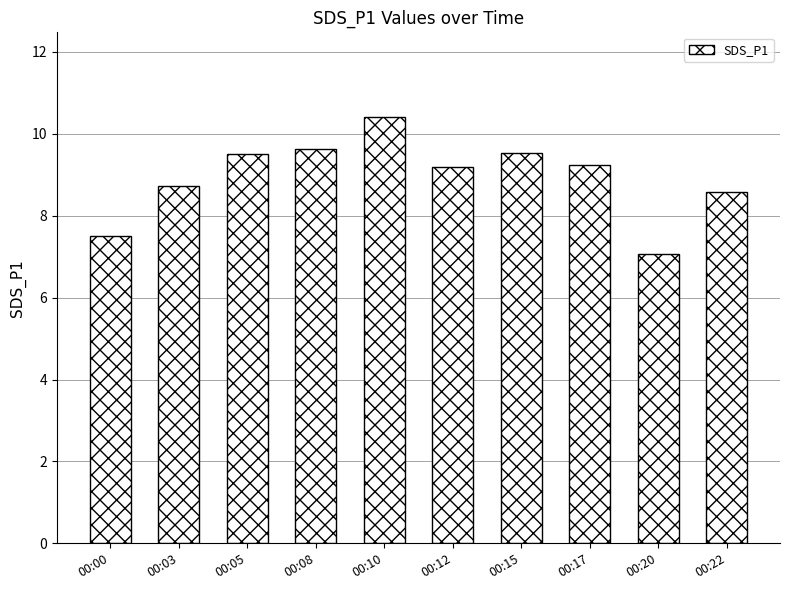

Which category has the lowest value across all series?

00:20